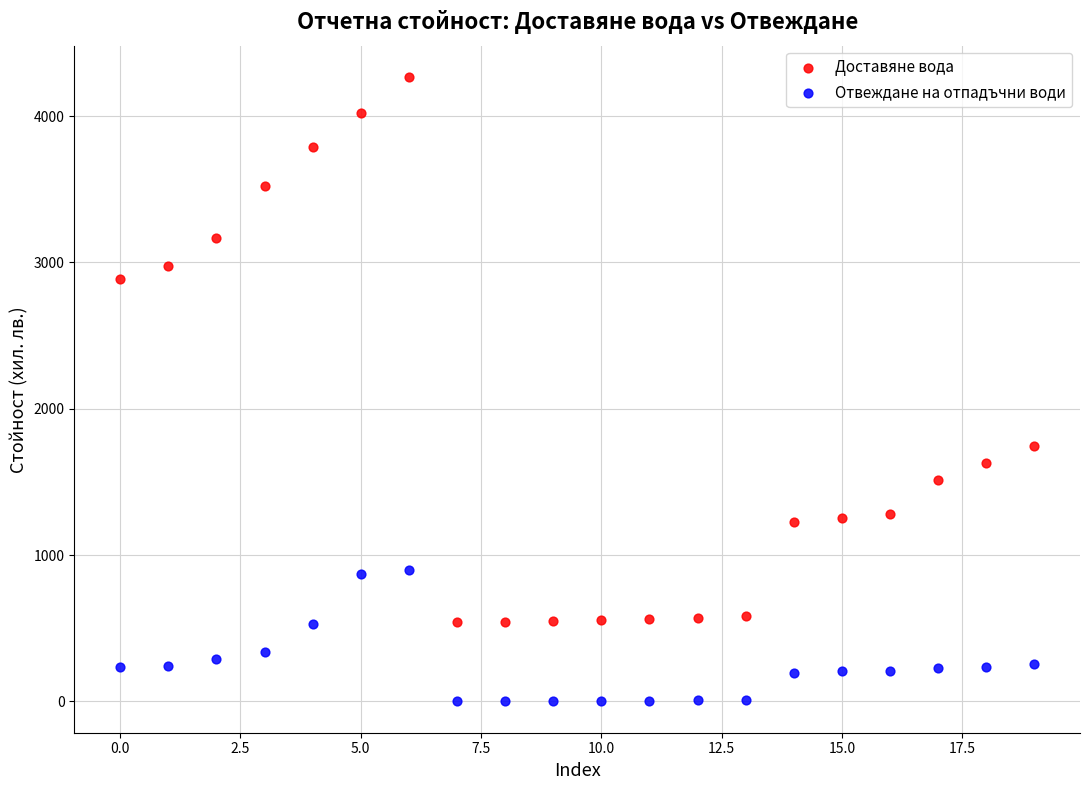

Across all data points, what is the range of Y values (max minus min)?

4267.4